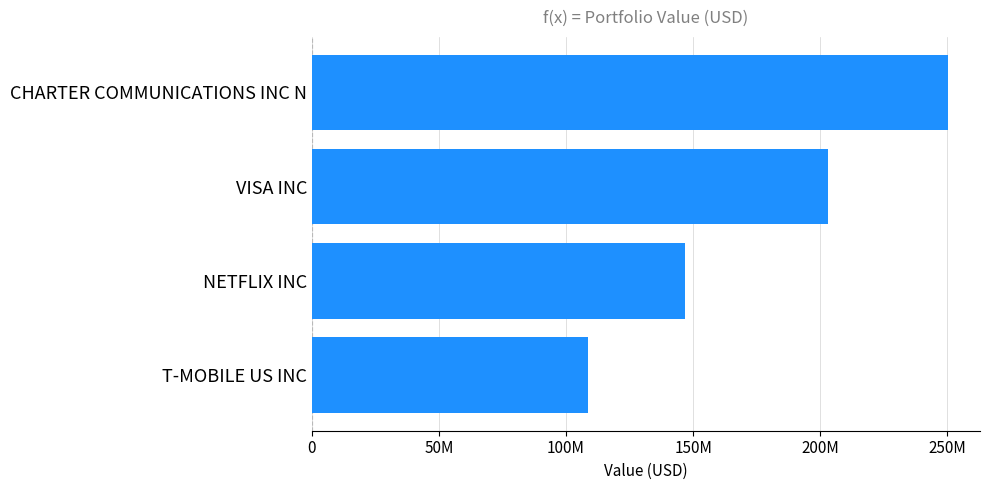

List the labels in order of value, smallest first.

T-MOBILE US INC, NETFLIX INC, VISA INC, CHARTER COMMUNICATIONS INC N